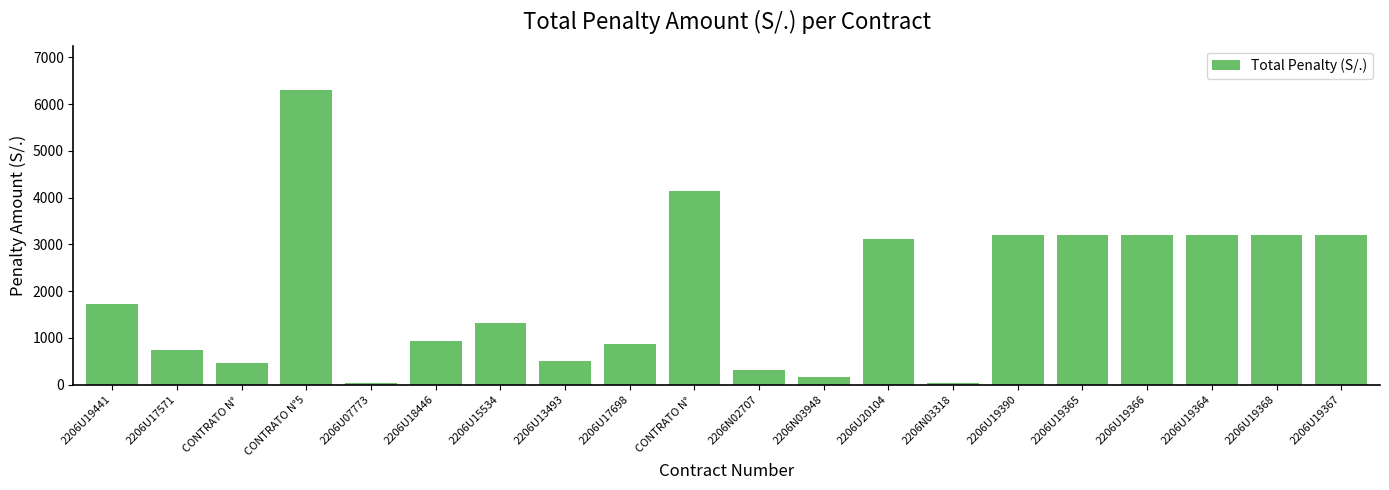

Between CONTRATO N°5 and 2206U19365, which is larger?

CONTRATO N°5